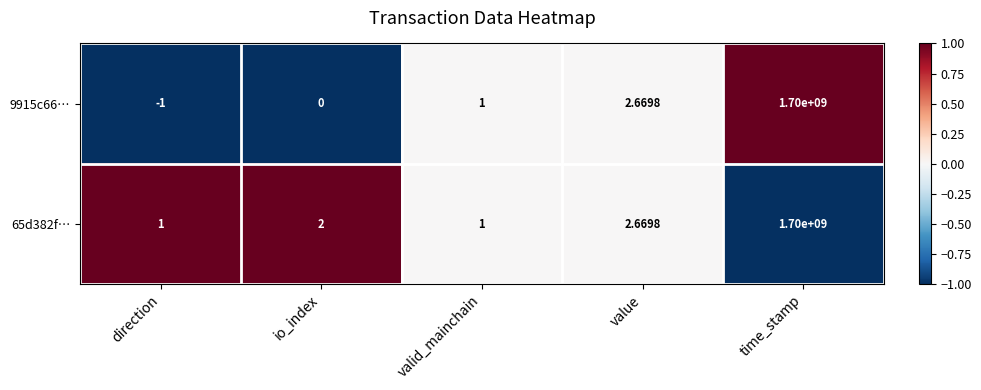

Which series changed the most between direction and value?

9915c66…